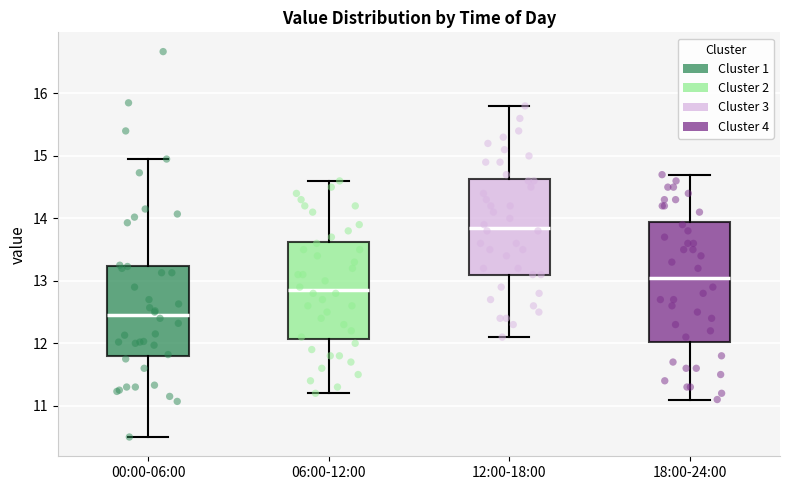

Reading left to right, transcribe this box plot: for each box, give where its median line is, the range the box spans, and where its two whiskers end, as read against the y-axis. The values are not printed on the chart, so give them approximately, as read against the axis.

00:00-06:00: median 12.5, box 11.8 to 13.2, whiskers 10.5 to 15.0
06:00-12:00: median 12.9, box 12.1 to 13.6, whiskers 11.2 to 14.6
12:00-18:00: median 13.9, box 13.1 to 14.6, whiskers 12.1 to 15.8
18:00-24:00: median 13.1, box 12.0 to 14.0, whiskers 11.1 to 14.7